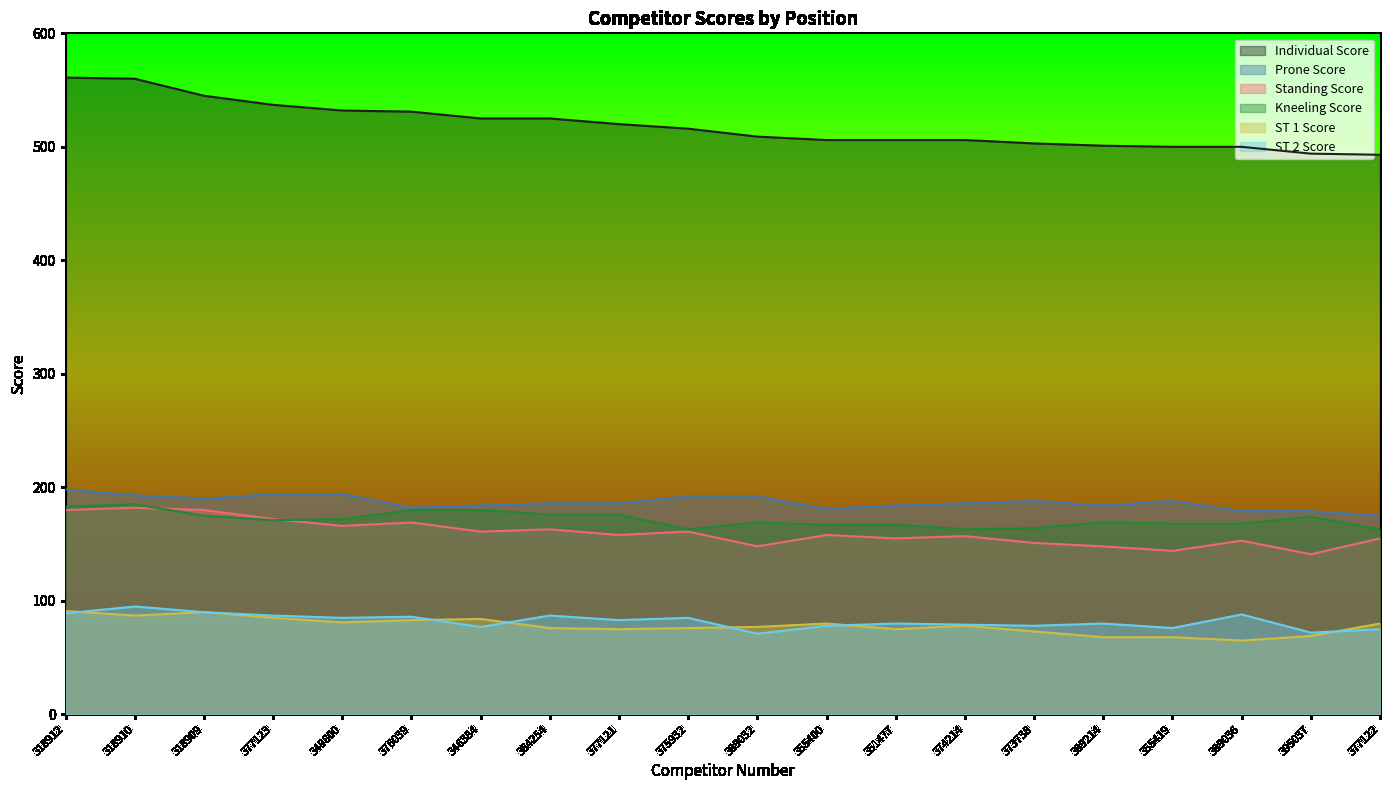

Where is ST 2 Score nearest to the value 83?

377121